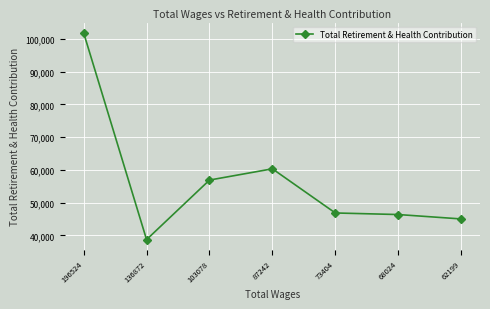

Which label corresponds to the largest value in the chart?

196524